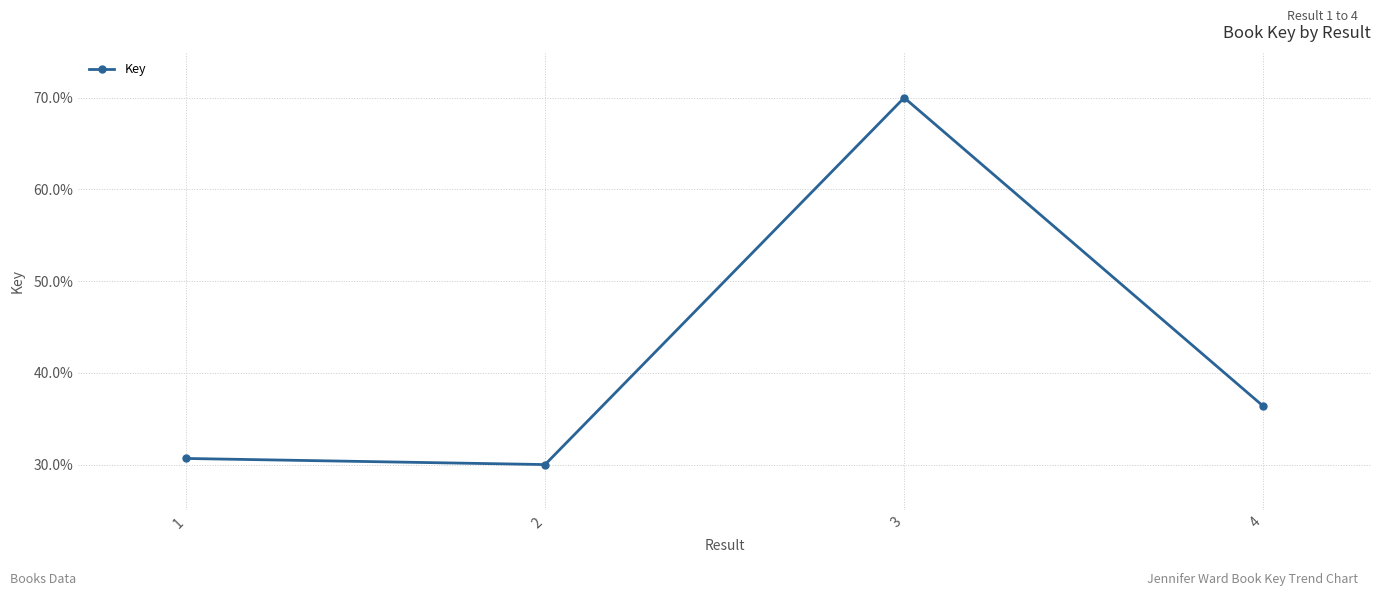

Reading right to left, list all the values displayed in this chart.

4=36.4	3=70.0	2=30.0	1=30.7